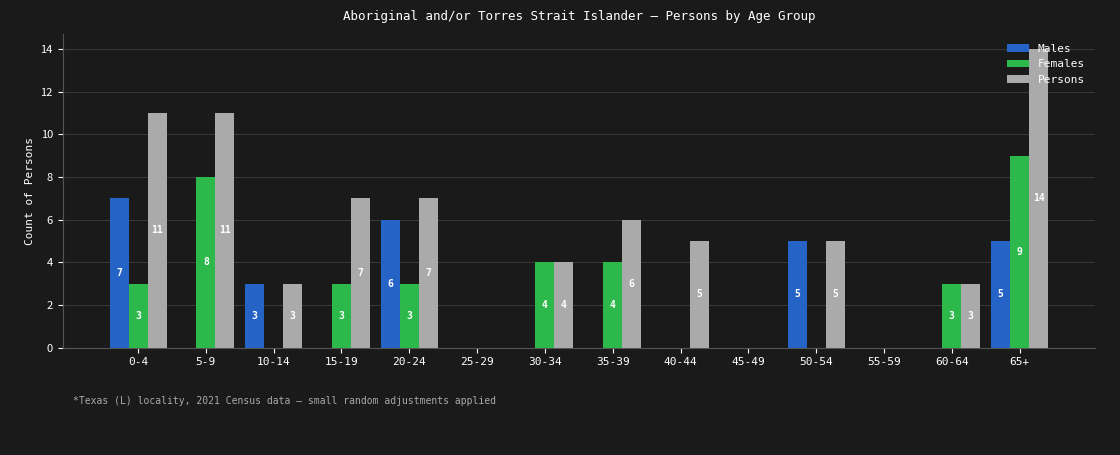

The value of Males at 10-14 is 3. True or false?

True